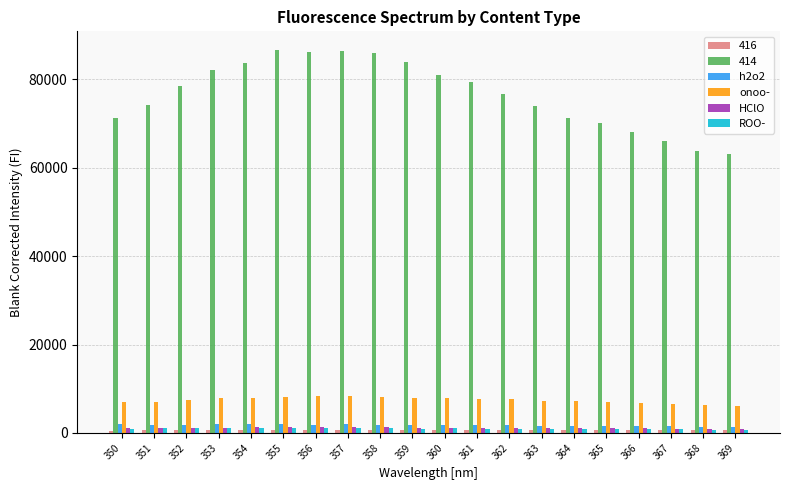

What is the greatest value displayed?

86516